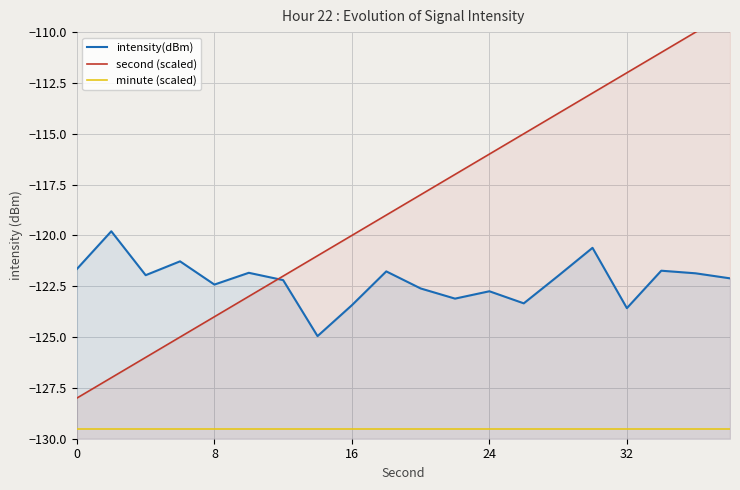

True or false: minute (scaled) and second (scaled) intersect in this chart.

False